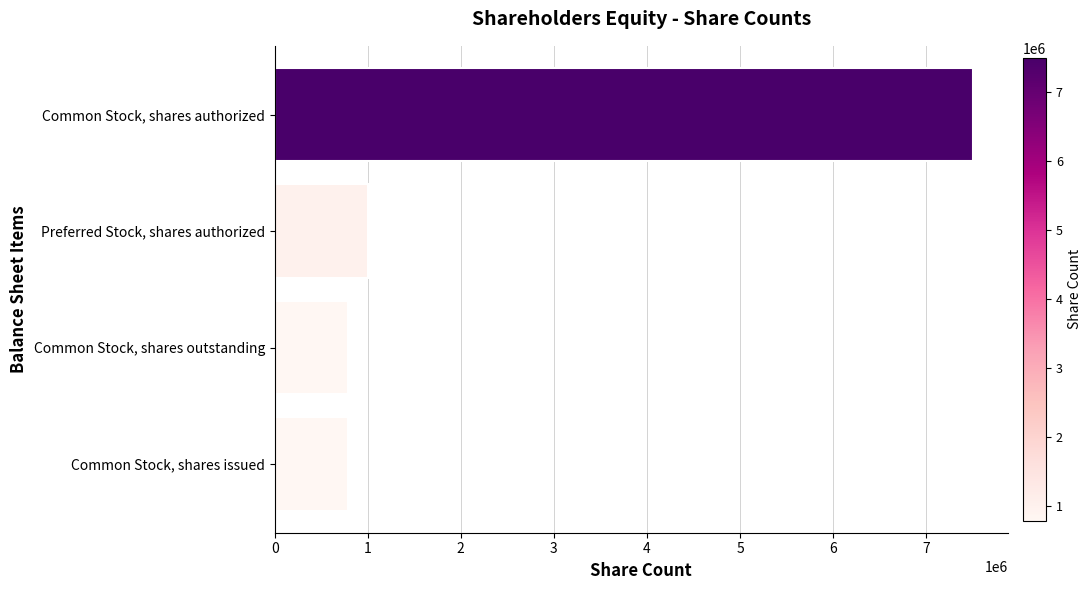

At which label is the value closest to 4143653?

Preferred Stock, shares authorized